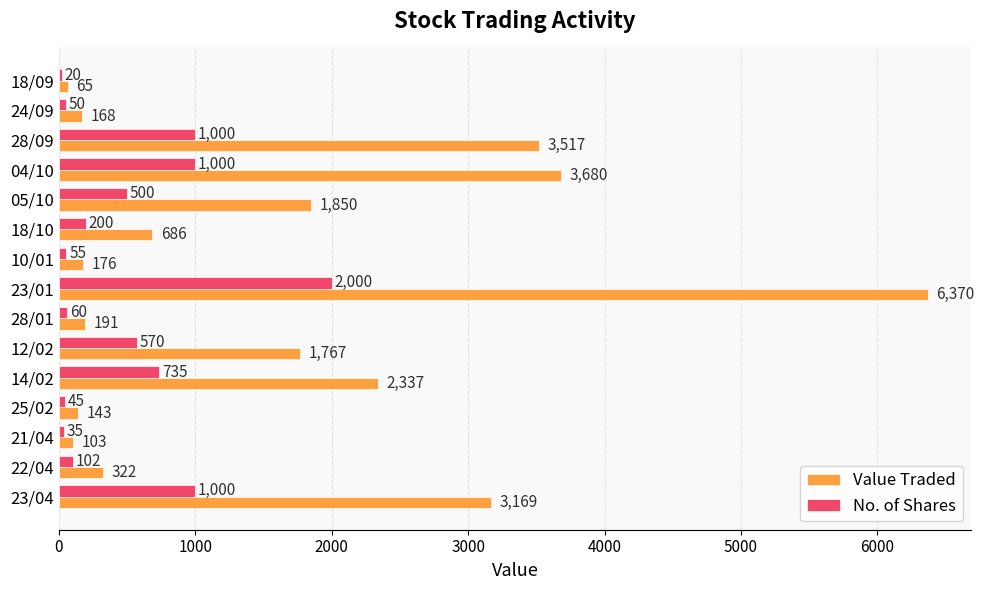

At which label does No. of Shares reach its peak?

23/01